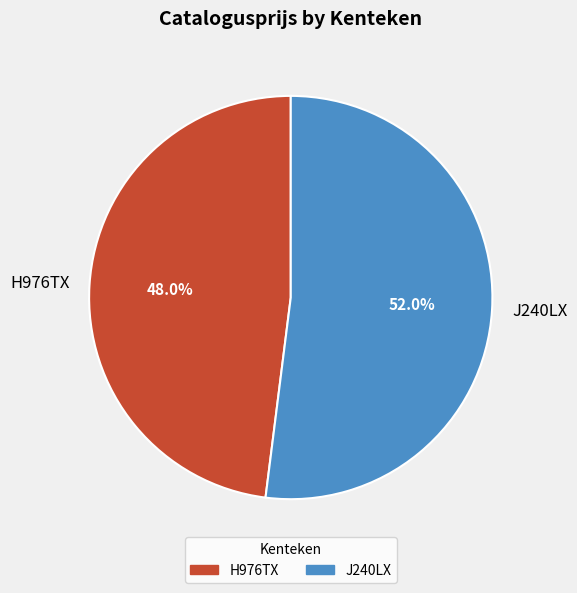

Does J240LX account for over 50% of the chart?

Yes